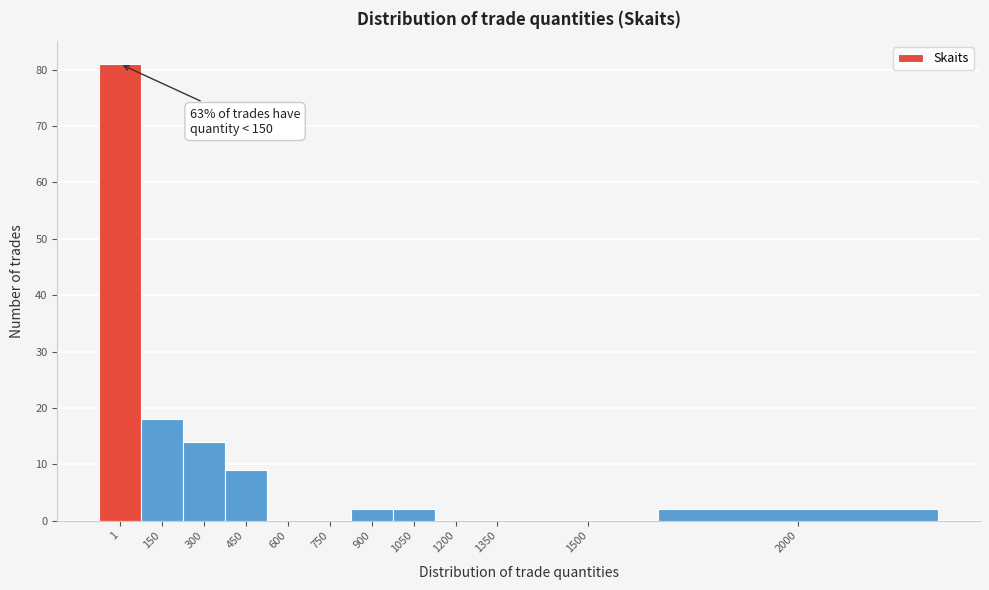

Reading left to right, transcribe all the data shown in this chart.

1=81	150=18	300=14	450=9	600=0	750=0	900=2	1050=2	1200=0	1350=0	1500=0	2000=2